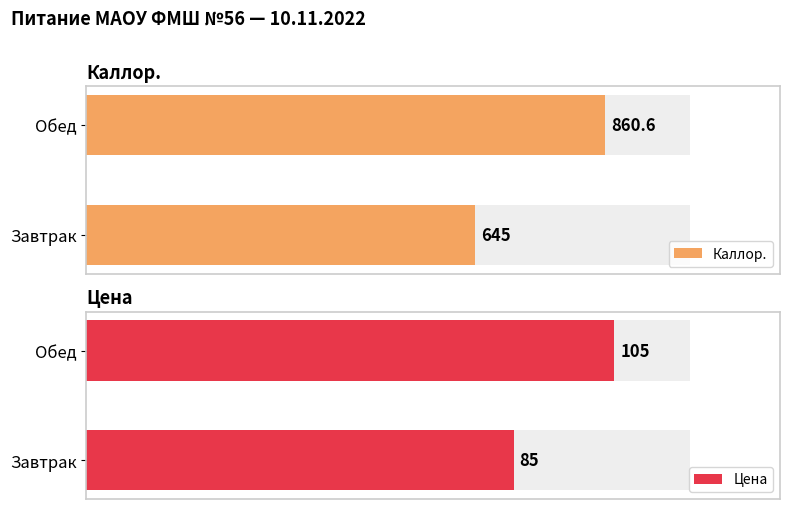

At which label does Цена reach its peak?

Обед